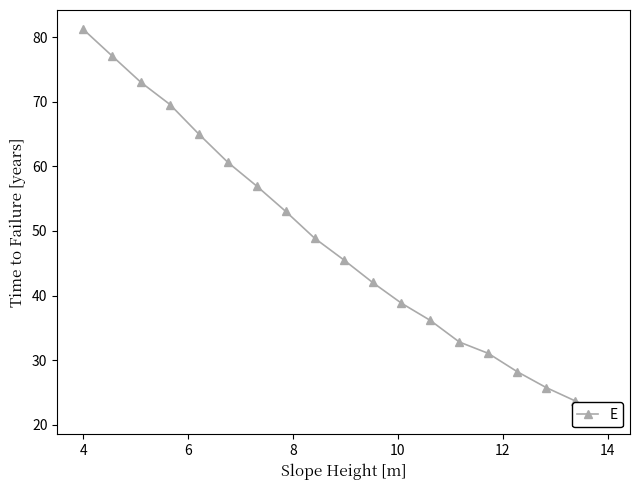

Reading right to left, list all the values displayed in this chart.

21.5	23.7	25.8	28.2	31.1	32.8	36.1	38.8	42.0	45.5	48.9	53.0	56.9	60.6	65.0	69.6	73.0	77.1	81.2